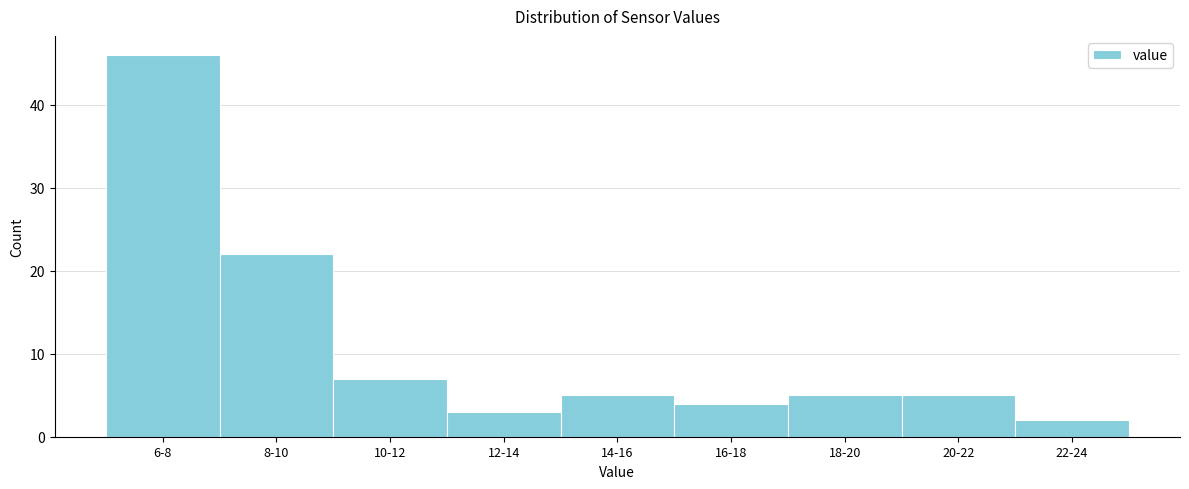

Reading right to left, extract all data points from this chart.

2	5	5	4	5	3	7	22	46